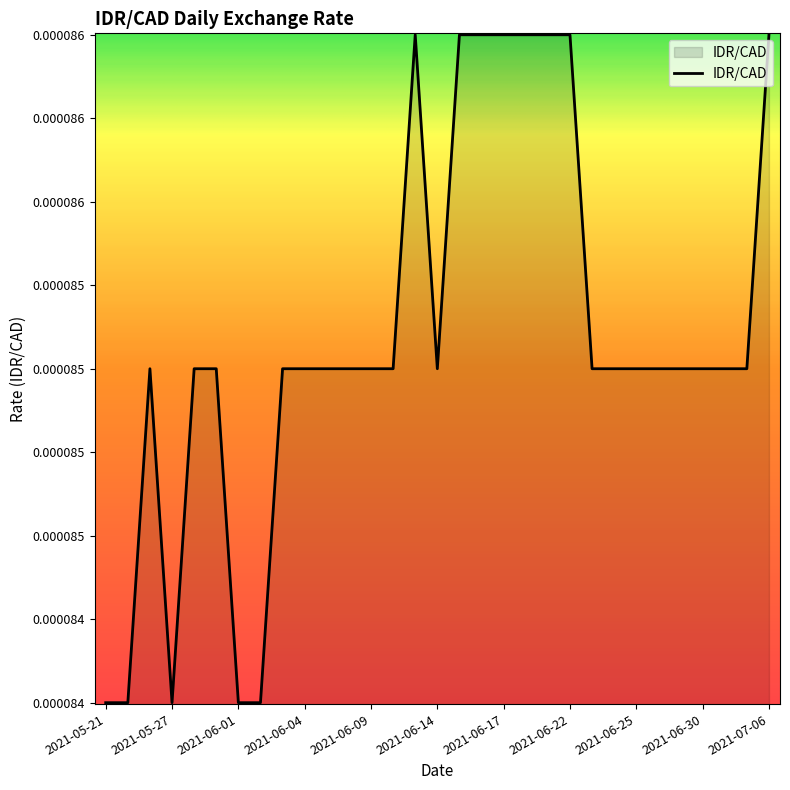

At which category does the chart reach its peak across all series?

2021-06-11